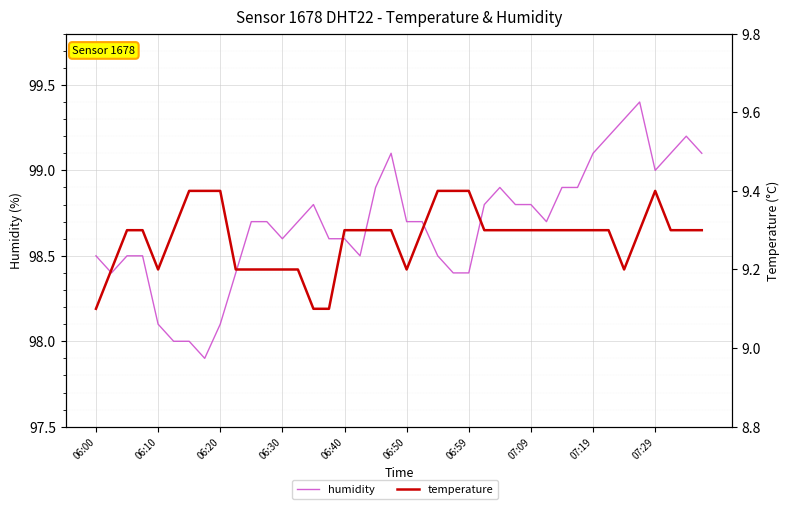

True or false: temperature and humidity intersect in this chart.

False